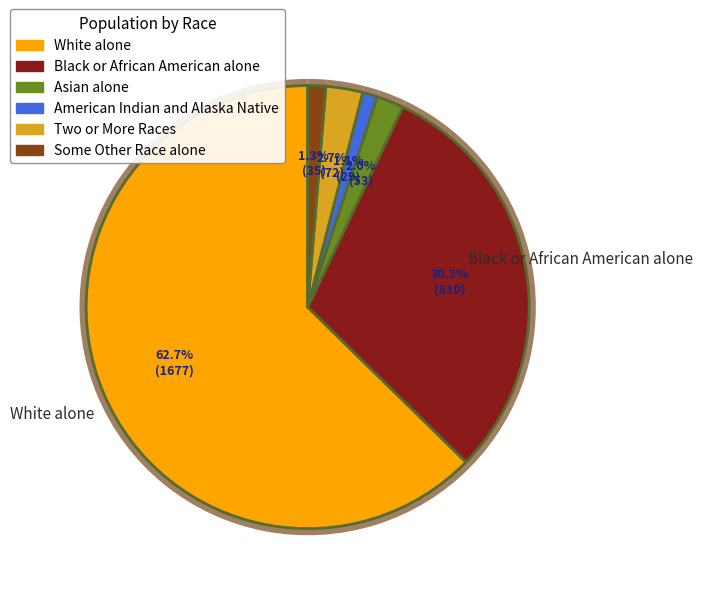

How many slices are in this pie chart?

7